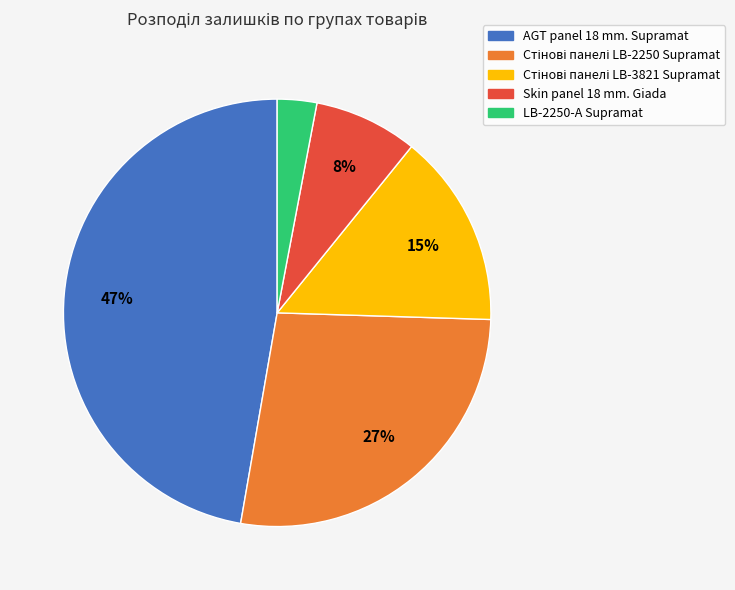

Does AGT panel 18 mm. Supramat account for over 50% of the chart?

No